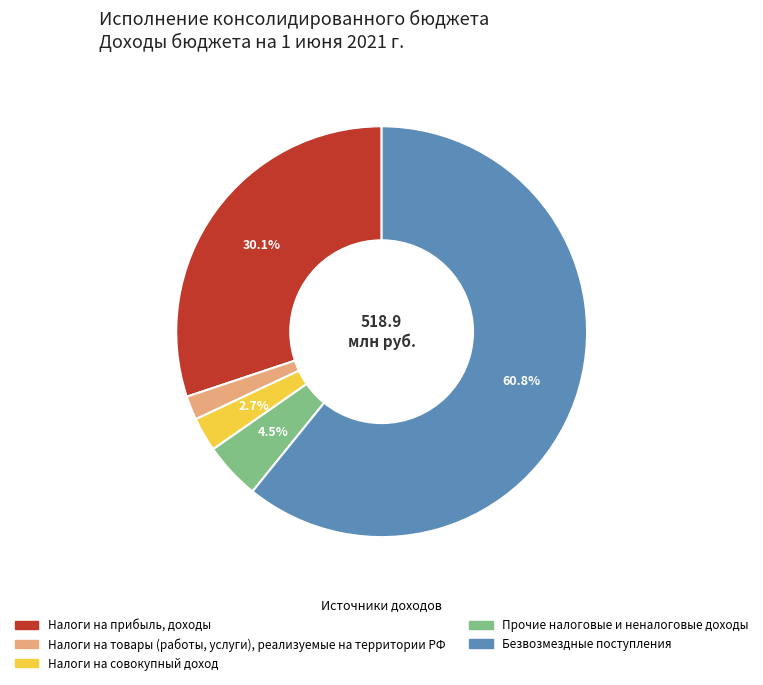

Is there a majority slice in this chart?

Yes